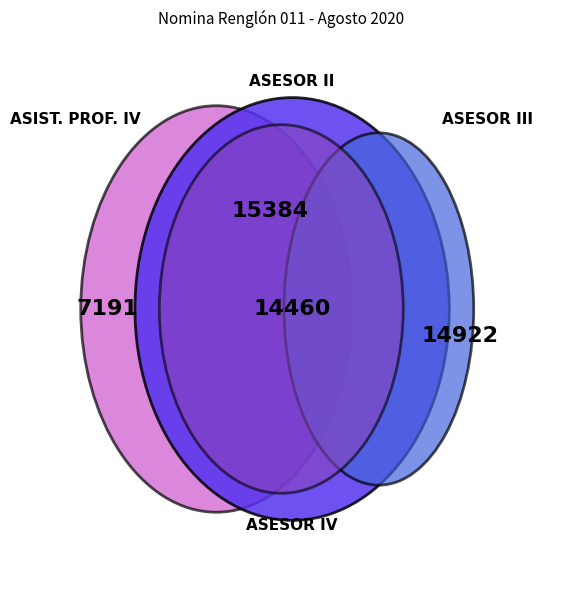

Is it true that 16 is 16% of the pie?

False